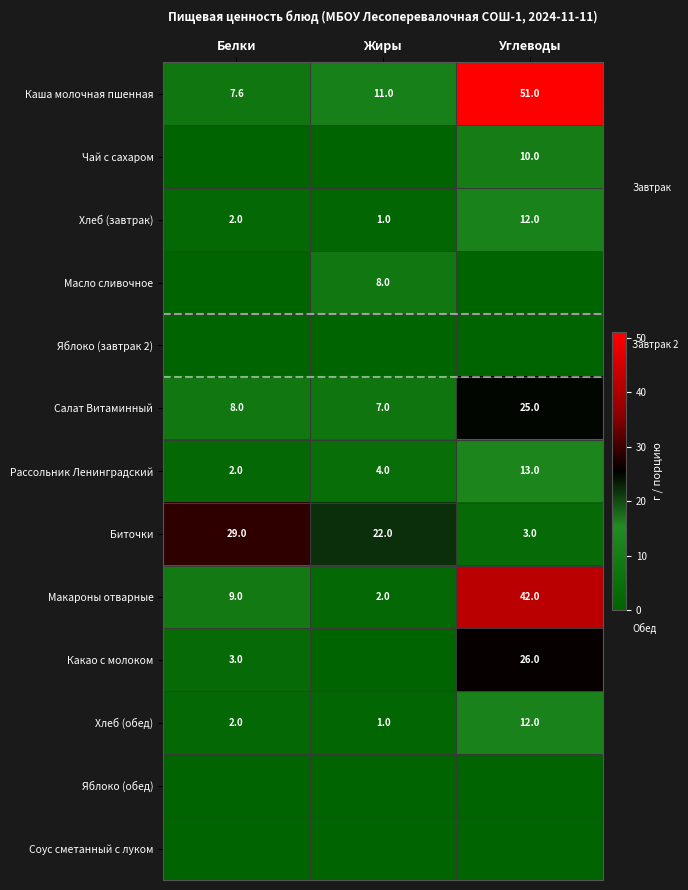

The Хлеб (обед) series shows 12.0 at Углеводы. True or false?

True